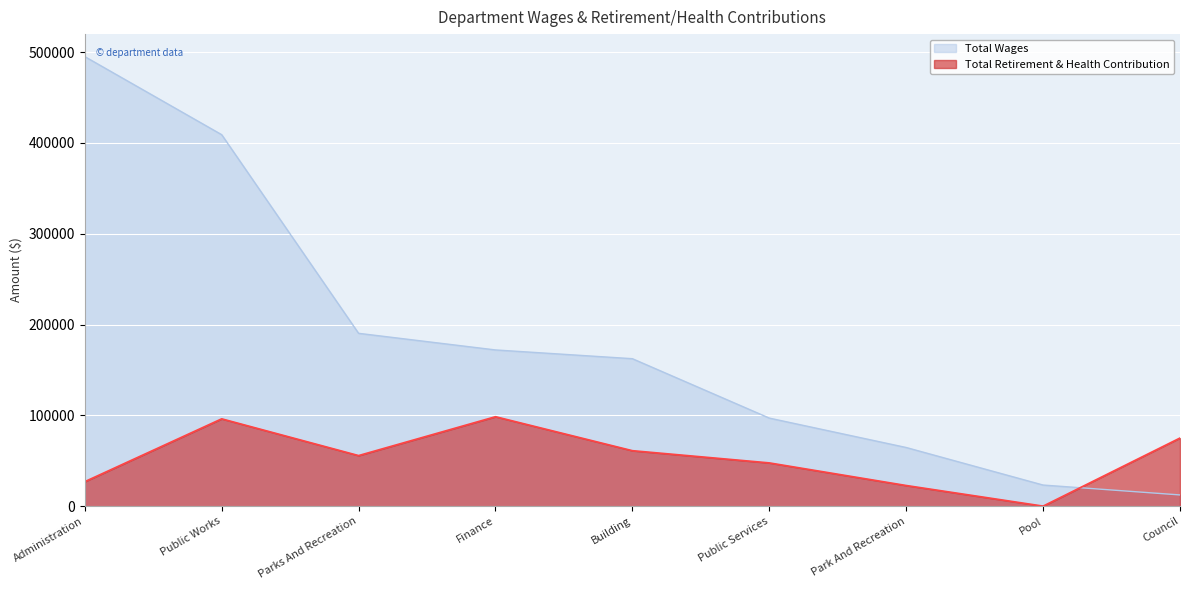

List the series in order of their overall mean, highest first.

Total Wages, Total Retirement & Health Contribution